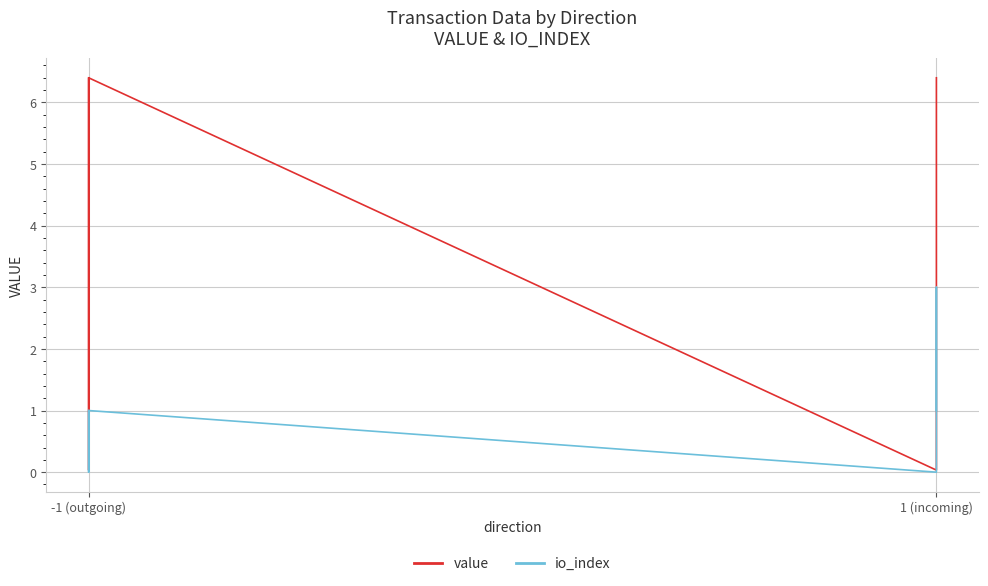

True or false: value and io_index intersect in this chart.

True